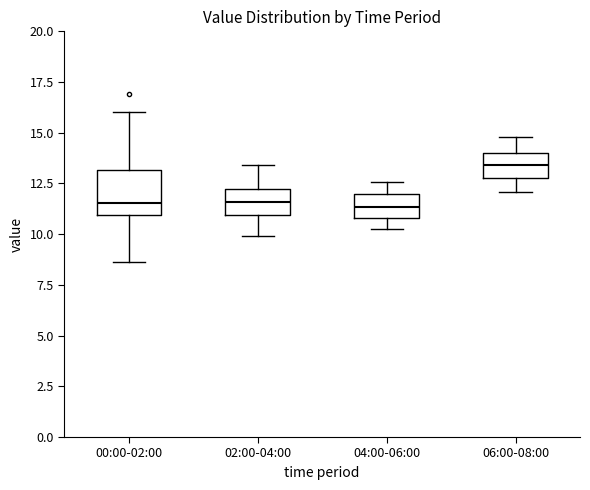

Which box's median line is the highest?

06:00-08:00